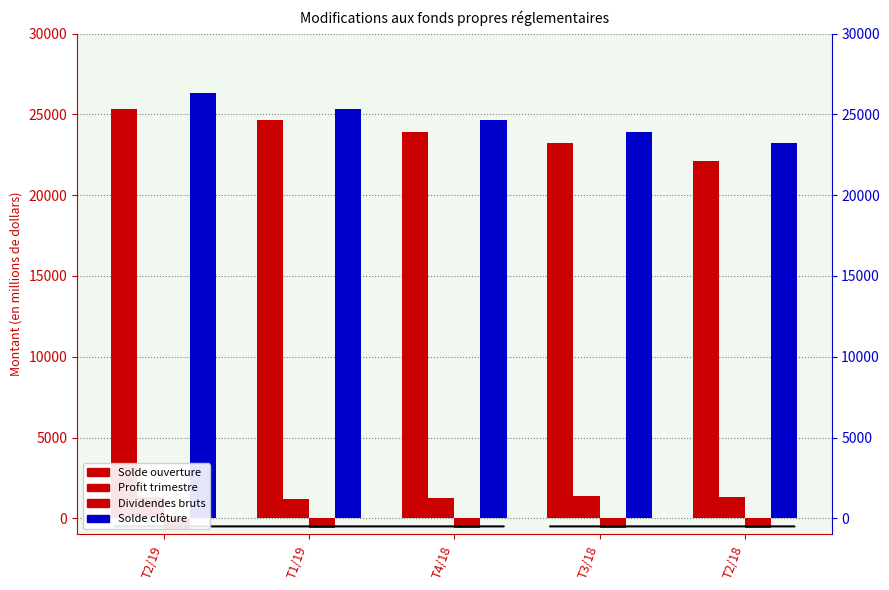

Is it true that Solde ouverture equals 23225 at T3/18?

True